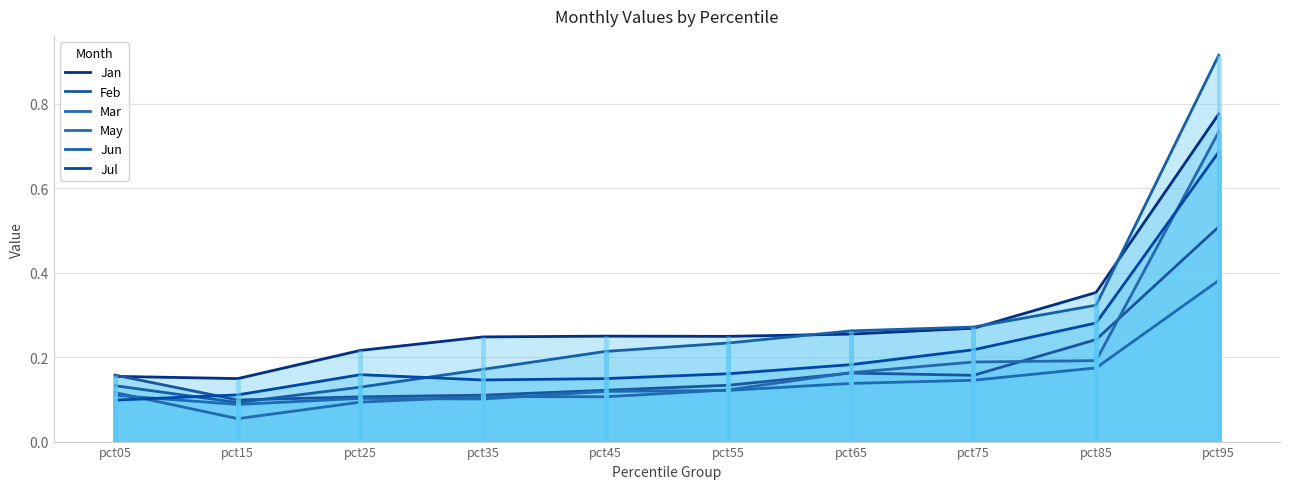

True or false: May and Jan cross at least once.

False